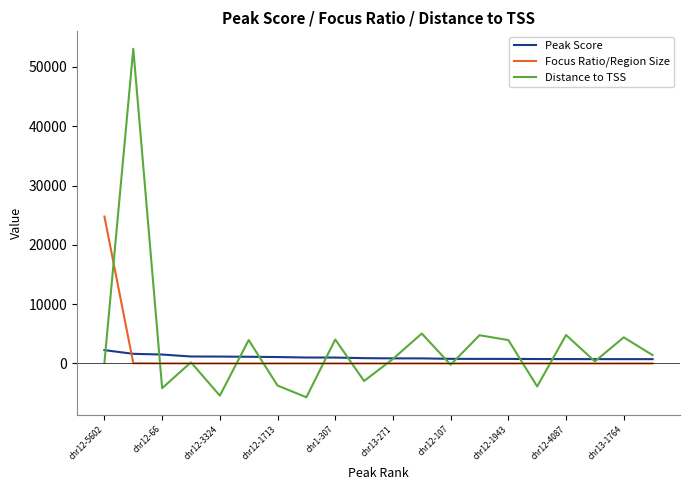

Which series has the widest spread of values?

Distance to TSS